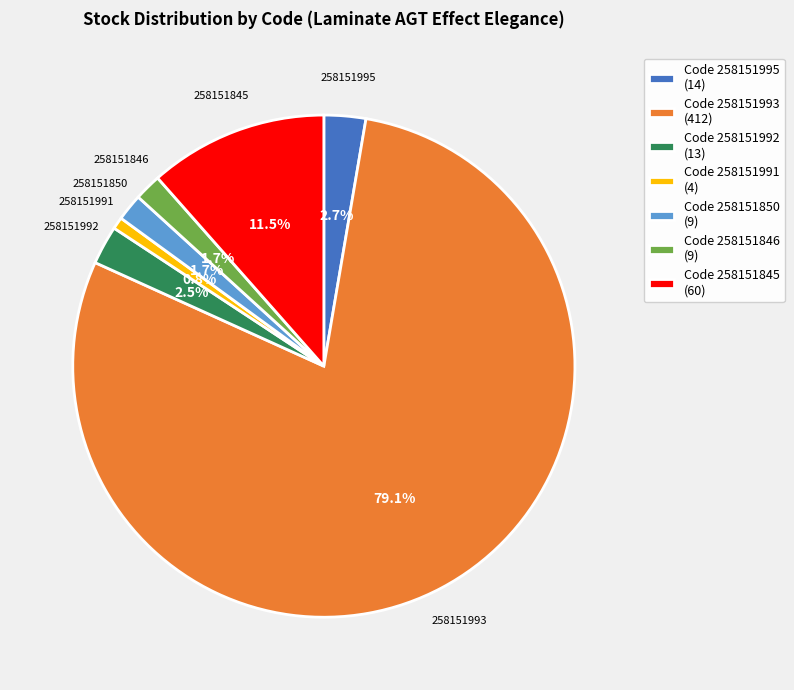

Approximately how many times larger is the value at 258151846 compared to 258151850?

1.0